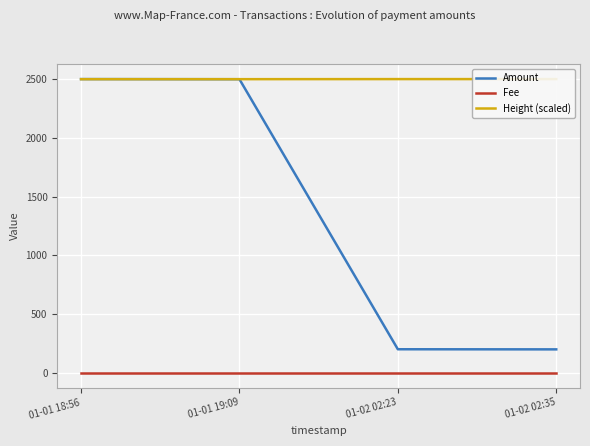

Is it true that Height (scaled) equals 1047.7 at 01-02 02:23?

False